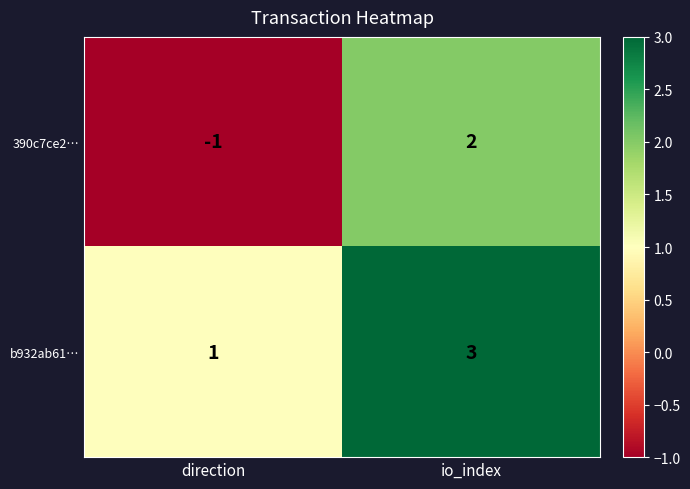

Which series has the largest total across all categories?

b932ab61…